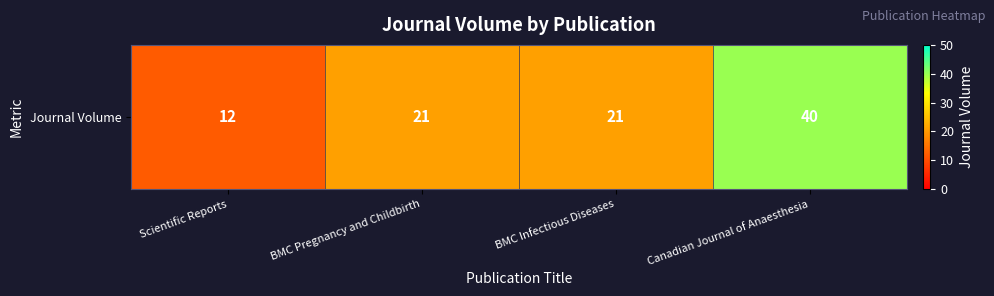

What is the maximum value shown in the chart?

40